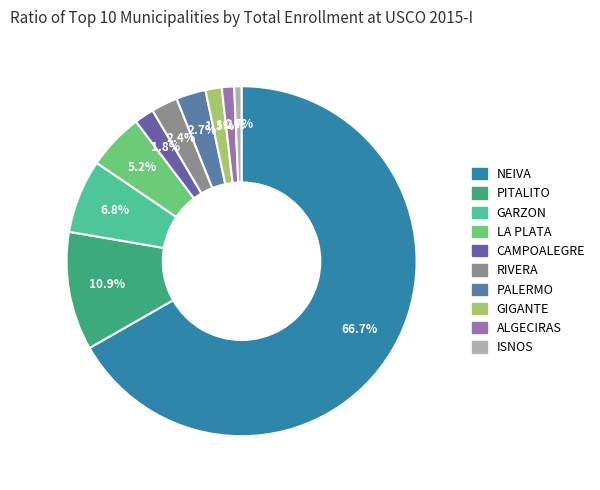

To the nearest percent, what percentage of the pie is GIGANTE?

2%